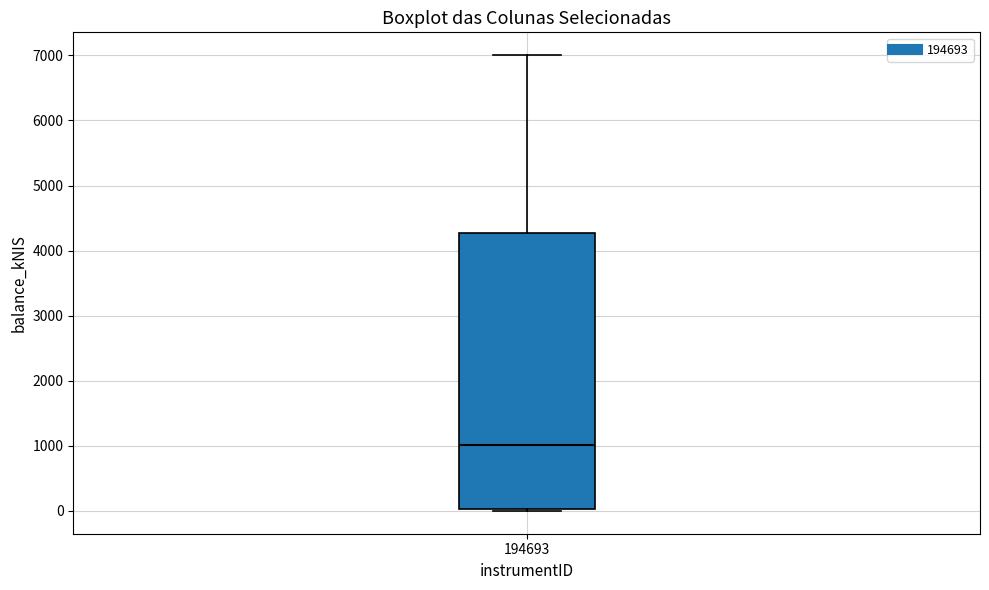

Read this box plot against the y-axis: the position of the median line, the range covered by the box, and the ends of both whiskers. The values are not printed on the chart, so give them approximately, as read against the axis.

median 1000, box 0 to 4300, whiskers 0 (just below the box's lower edge) to 7000